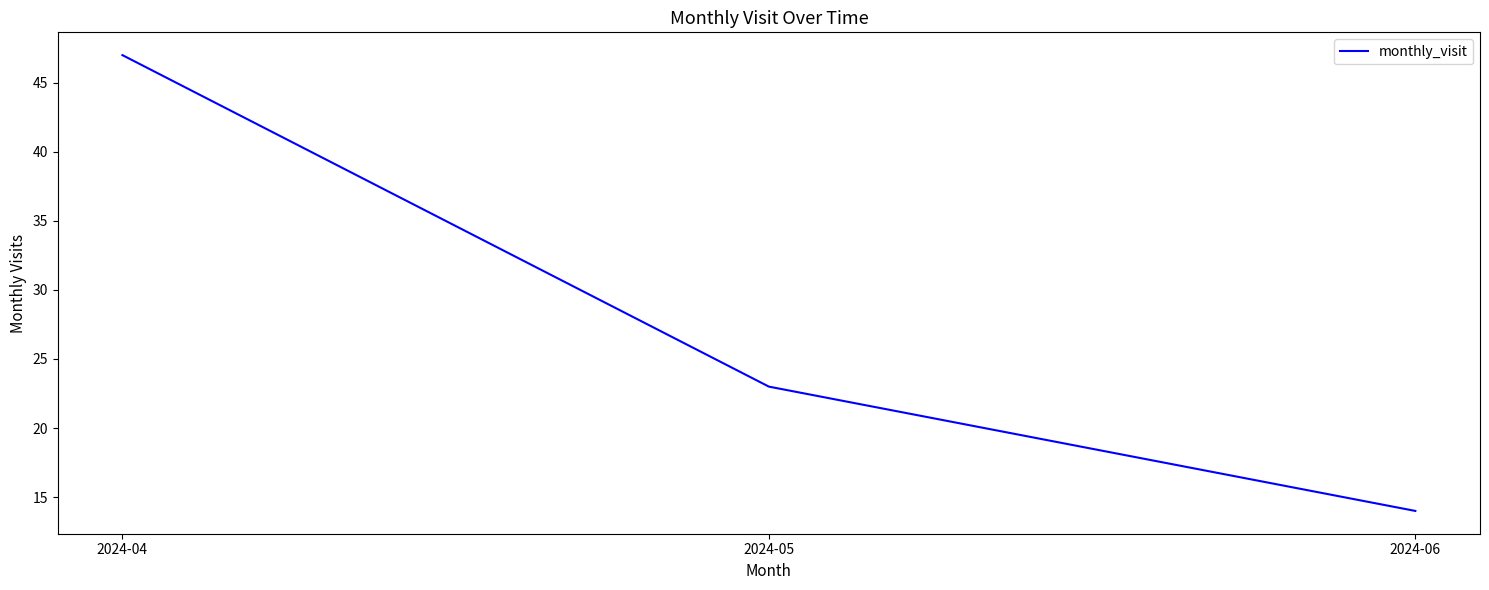

Which label corresponds to the largest value in the chart?

2024-04